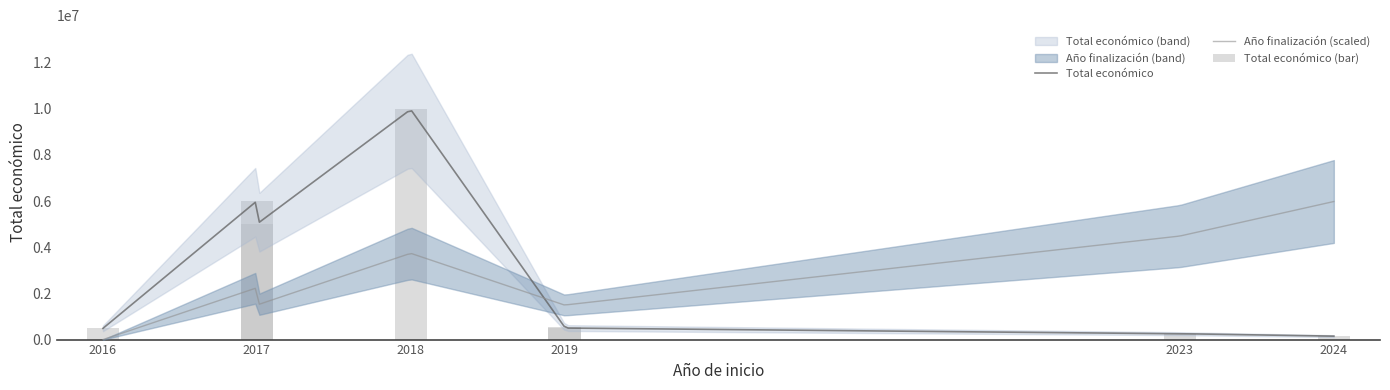

Rank the categories by value from lowest to highest.

2024, 2023, 2016, 2019, 2019, 2017, 2017, 2018